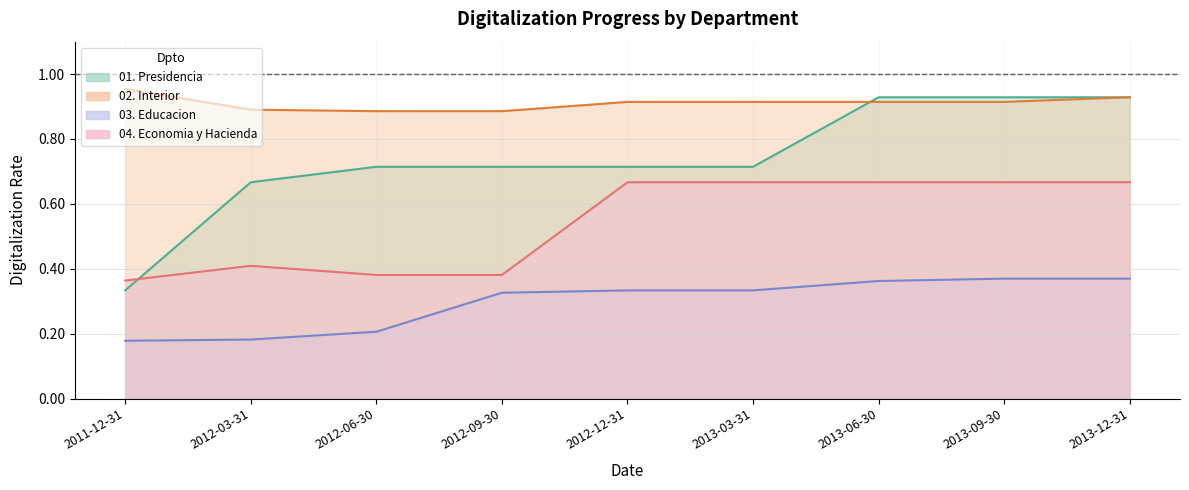

What is the sum of all 03. Educacion values?

2.7